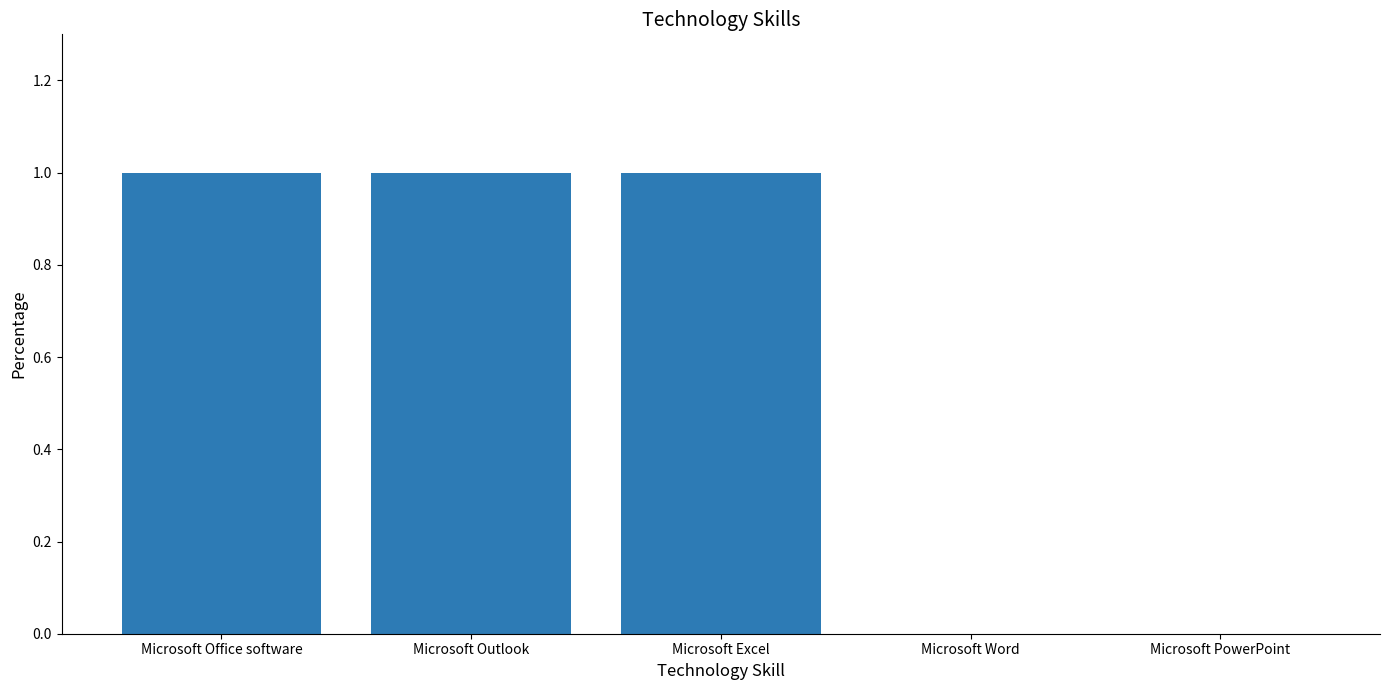

Reading left to right, extract all data points from this chart.

Microsoft Office software=1	Microsoft Outlook=1	Microsoft Excel=1	Microsoft Word=0	Microsoft PowerPoint=0